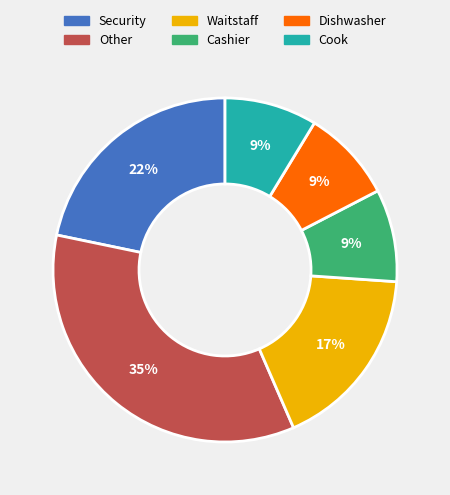

Is there a majority slice in this chart?

No